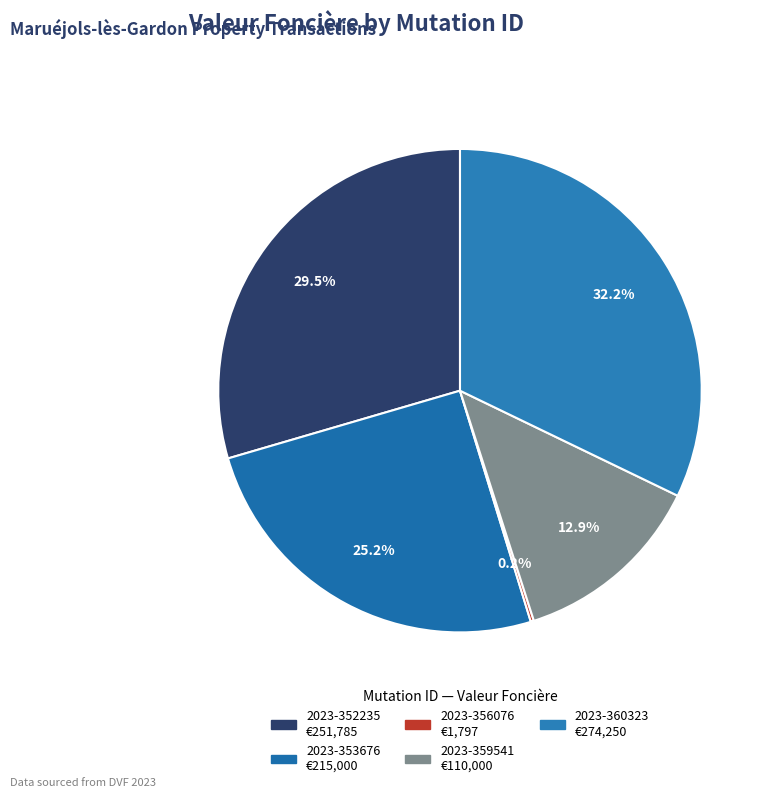

Is there any slice that represents more than half of the pie?

No